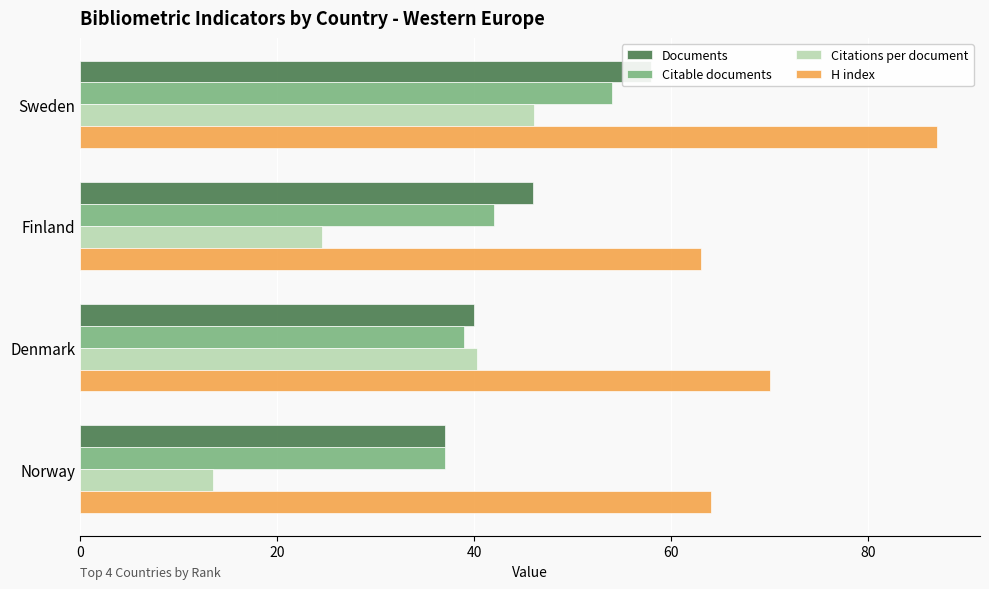

What is the difference between the maximum and minimum values in the Documents series?

21.0